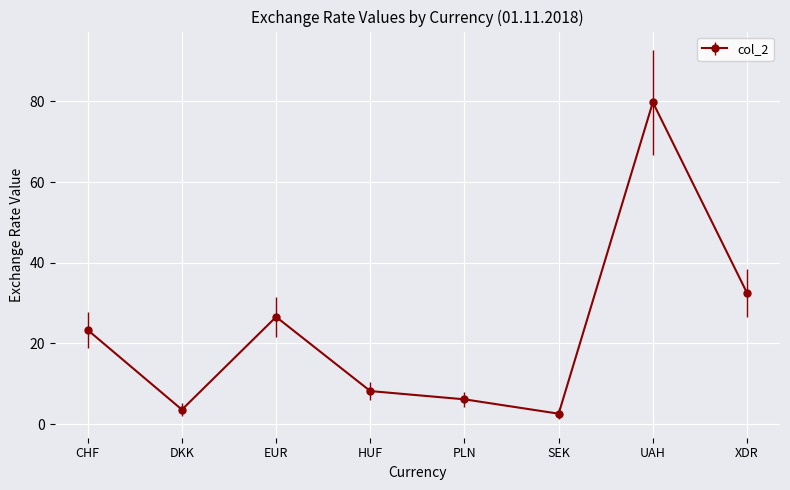

The chart shows a value of 33.6 at UAH. True or false?

False